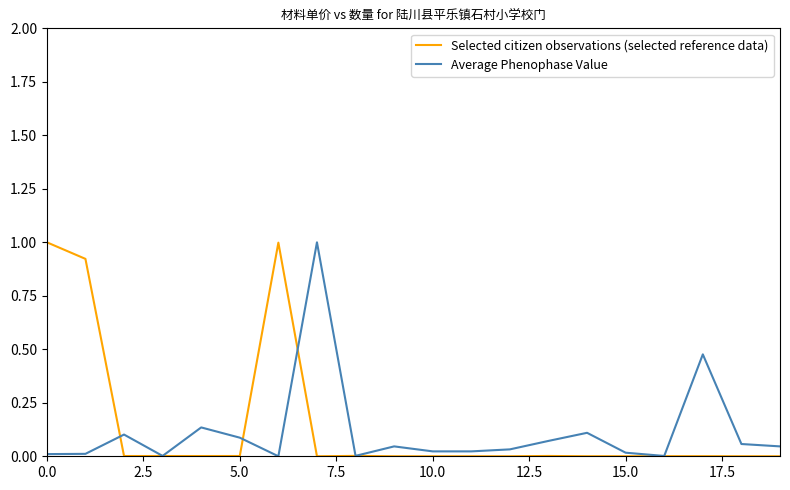

What is the difference between the maximum and minimum values in the Selected citizen observations (selected reference data) series?

1.0